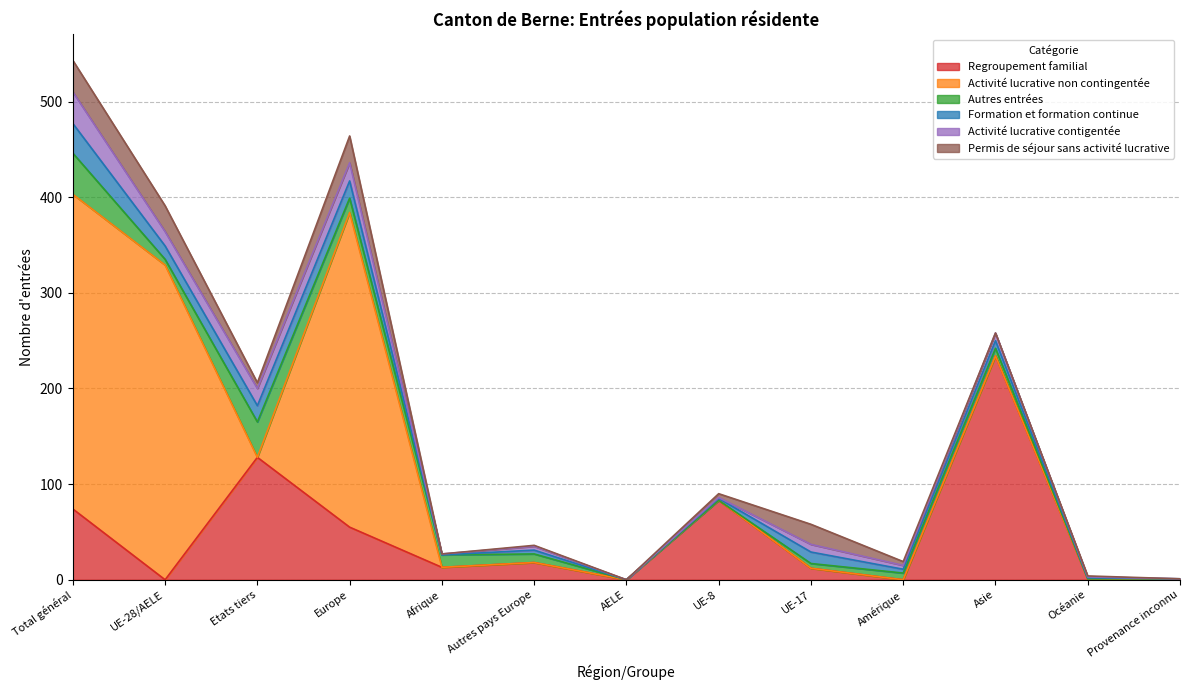

What is the average value of the Activité lucrative contigentée series?

9